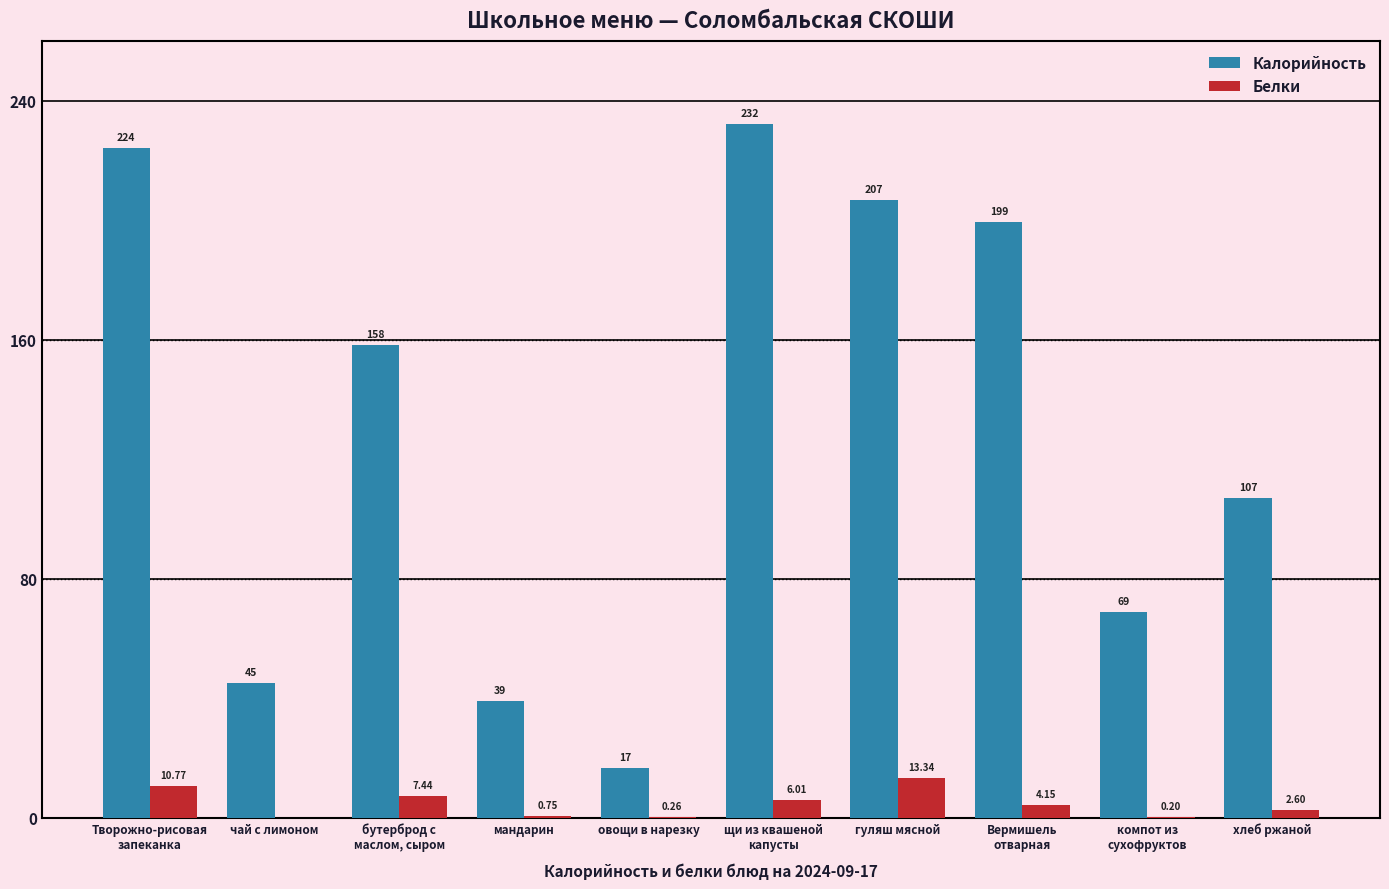

Where is Калорийность nearest to the value 124?

хлеб ржаной